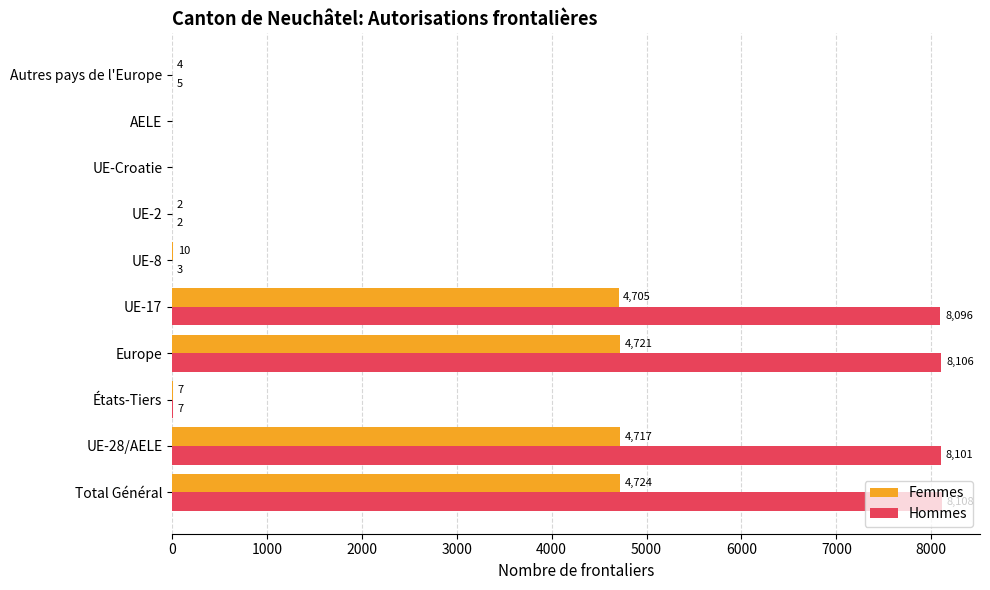

What are all the series names shown in the legend?

Femmes, Hommes